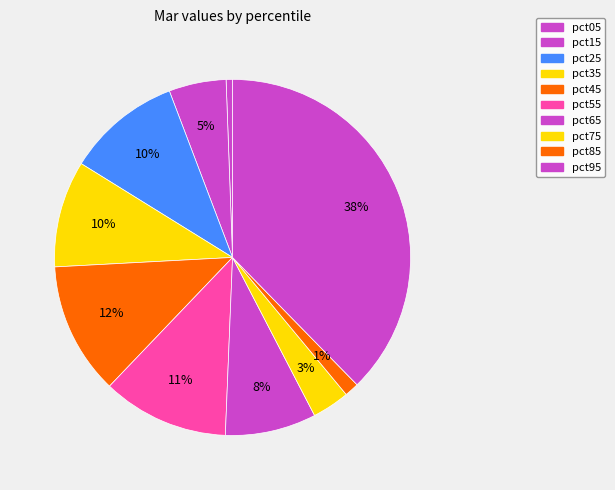

True or false: pct05 accounts for 14% of the total.

False